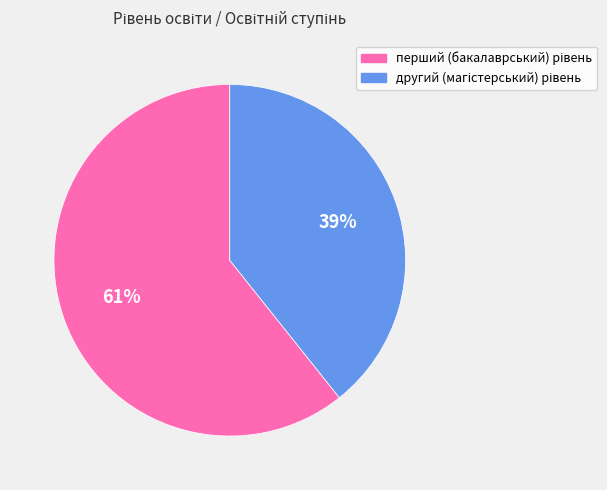

To the nearest percent, what is the average slice percentage?

50%